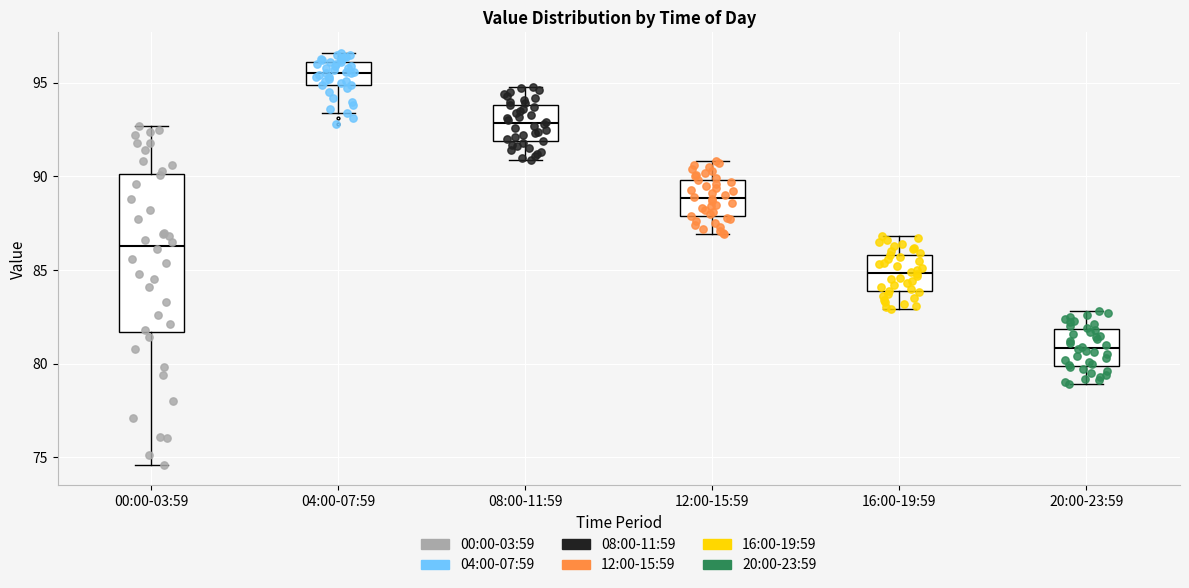

Where is the lower edge of the box for 04:00-07:59 on the y-axis? The values are not printed on the chart, so give them approximately, as read against the axis.

95.0